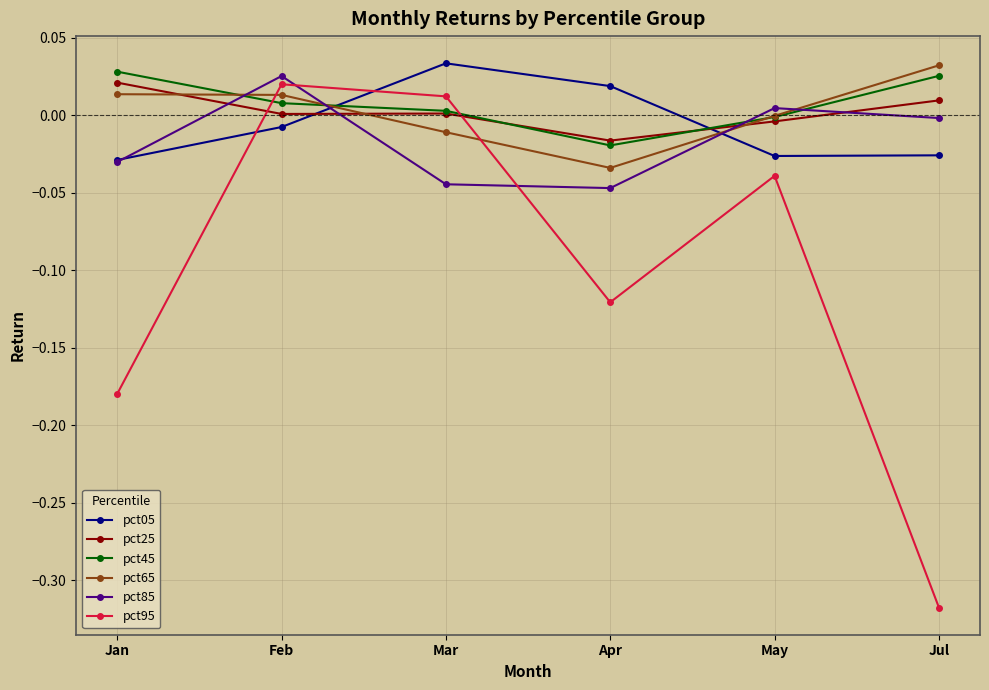

What is the label of the 5th point from the right?

Feb